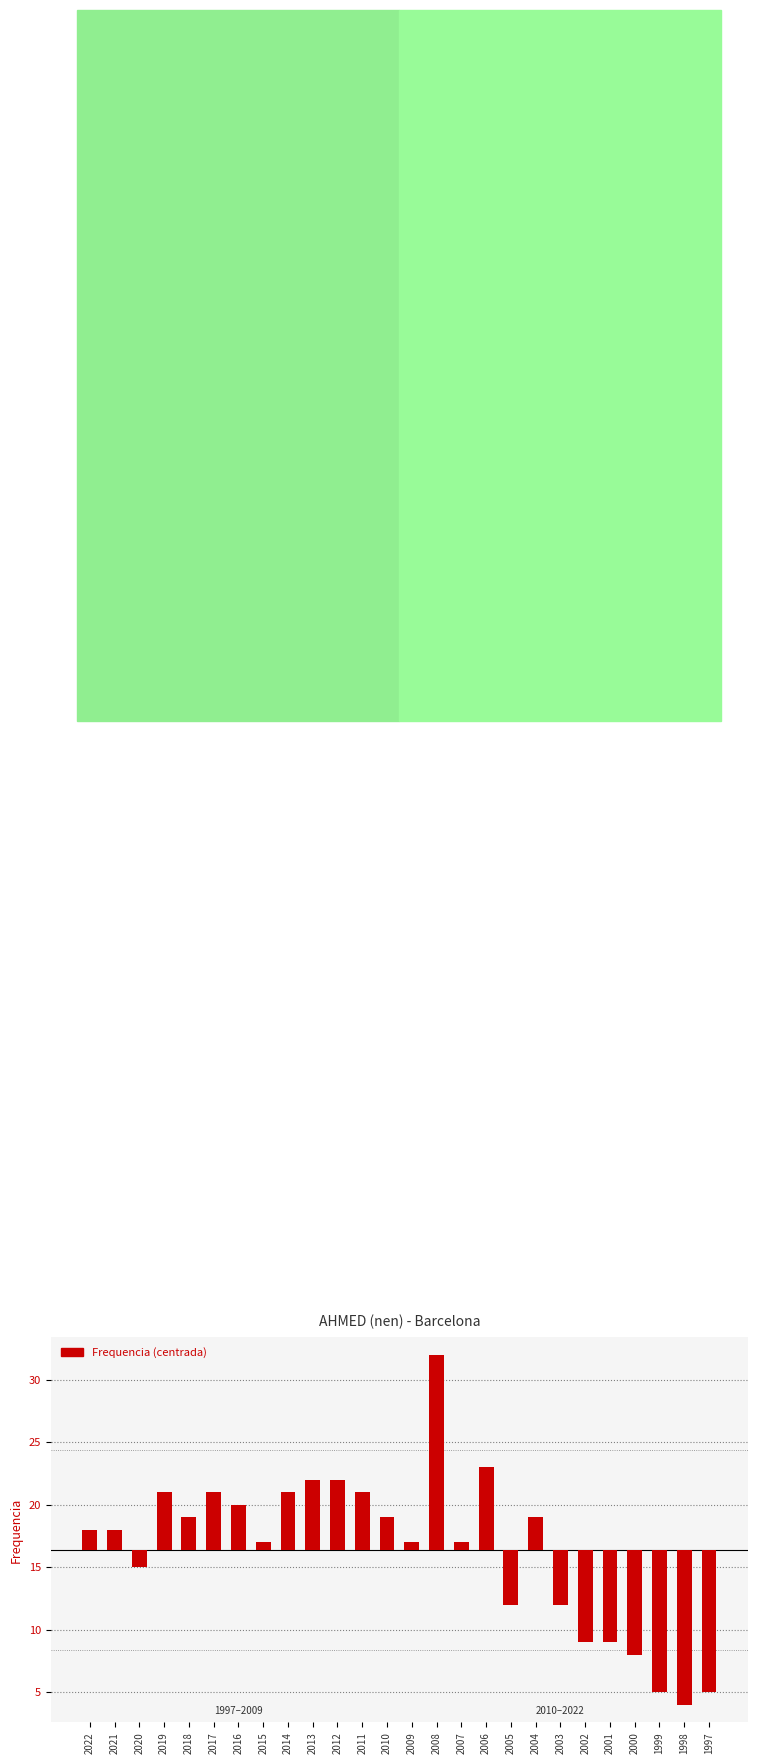

How many bars are there in total?

26